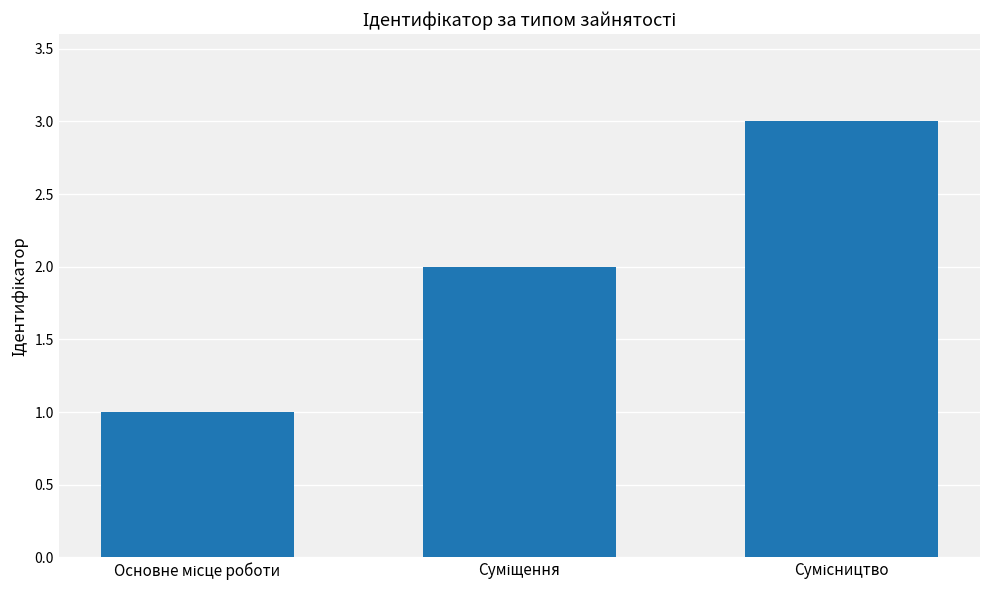

What is the greatest value displayed?

3